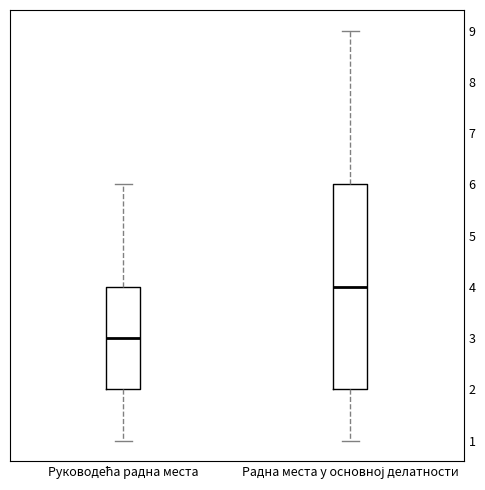

Reading left to right, transcribe this box plot: for each box, give where its median line is, the range the box spans, and where its two whiskers end, as read against the y-axis. The values are not printed on the chart, so give them approximately, as read against the axis.

Руководећа радна места: median 3, box 2 to 4, whiskers 1 to 6
Радна места у основној делатности: median 4, box 2 to 6, whiskers 1 to 9